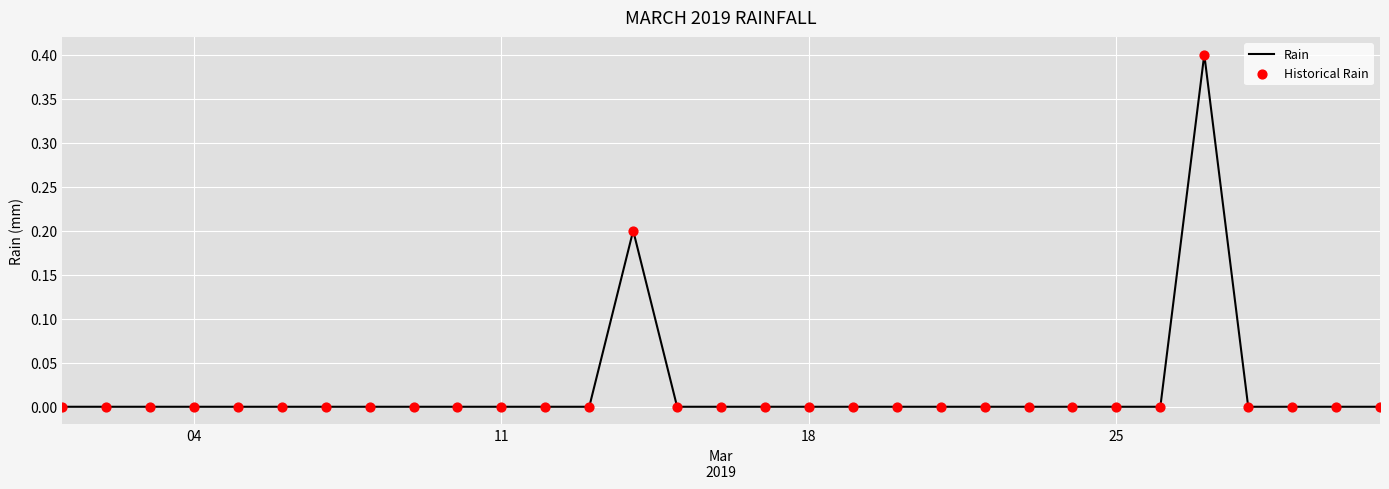

What is the greatest value displayed?

0.4